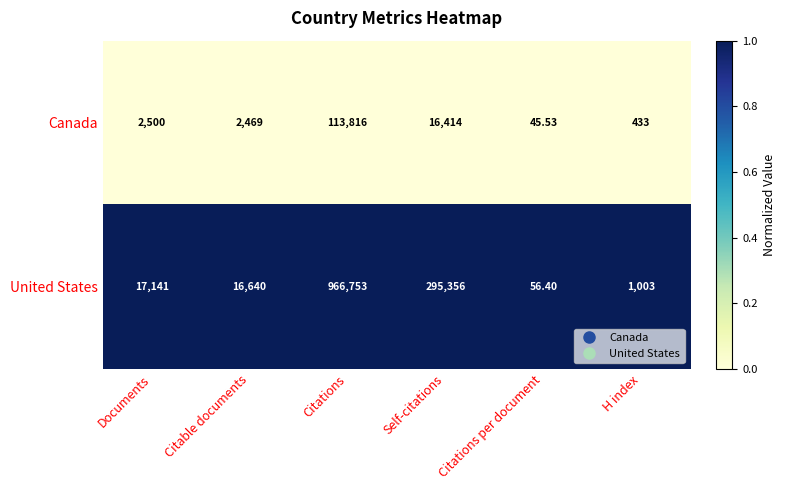

Which category has the lowest value across all series?

Citations per document